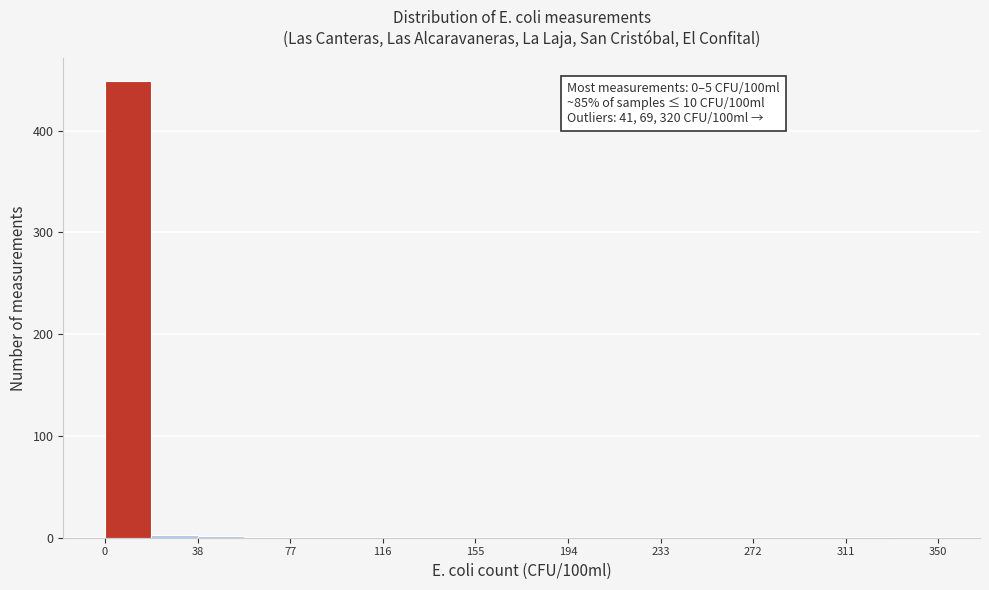

Around what value on the x-axis is the tallest bar? Give the approximate position of its centre, as read against the axis.

10